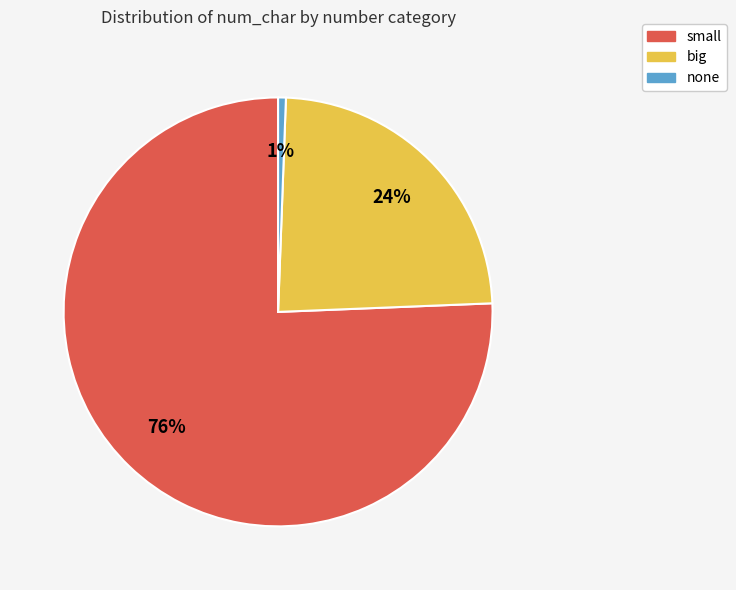

What is the majority slice?

small